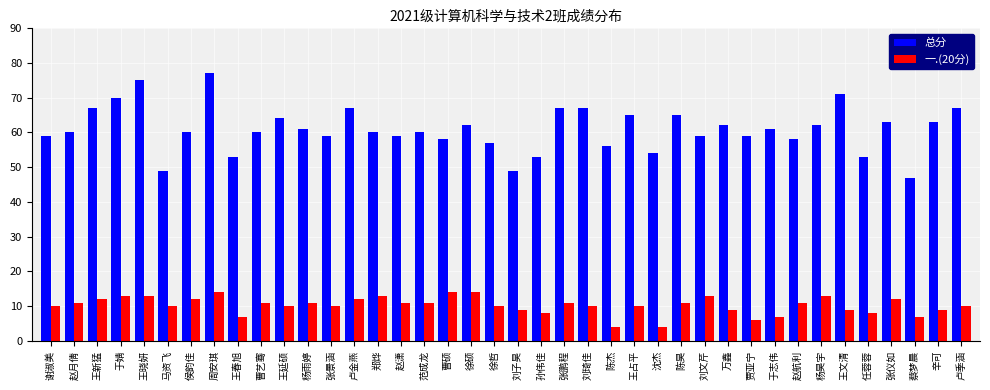

How many bars are there in total?

80